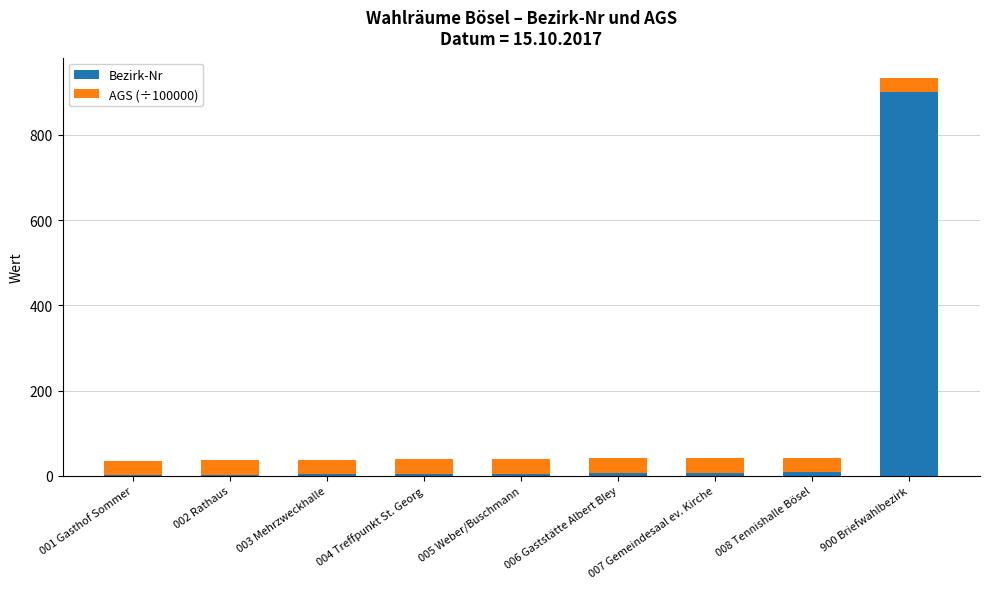

Does the chart contain stacked bars?

Yes